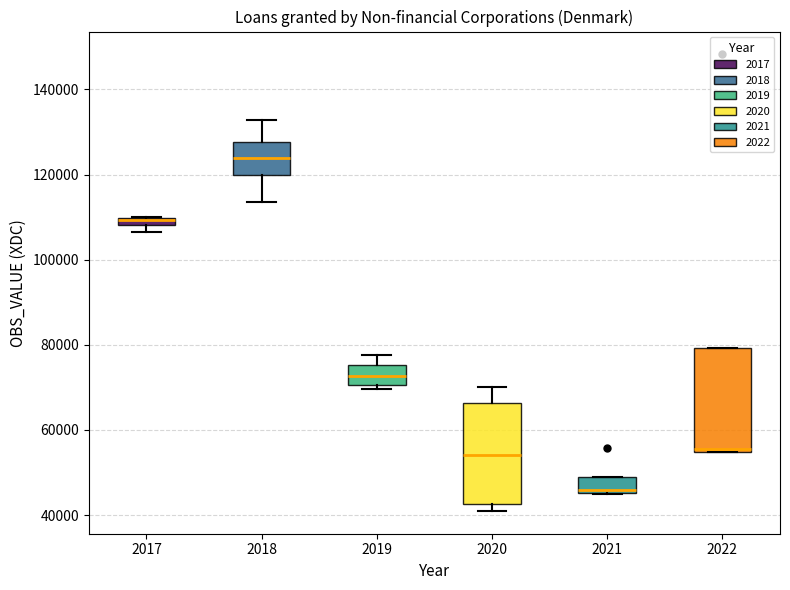

Where does the median line of the box at x = 2019 sit on the y-axis? The values are not printed on the chart, so give them approximately, as read against the axis.

72000